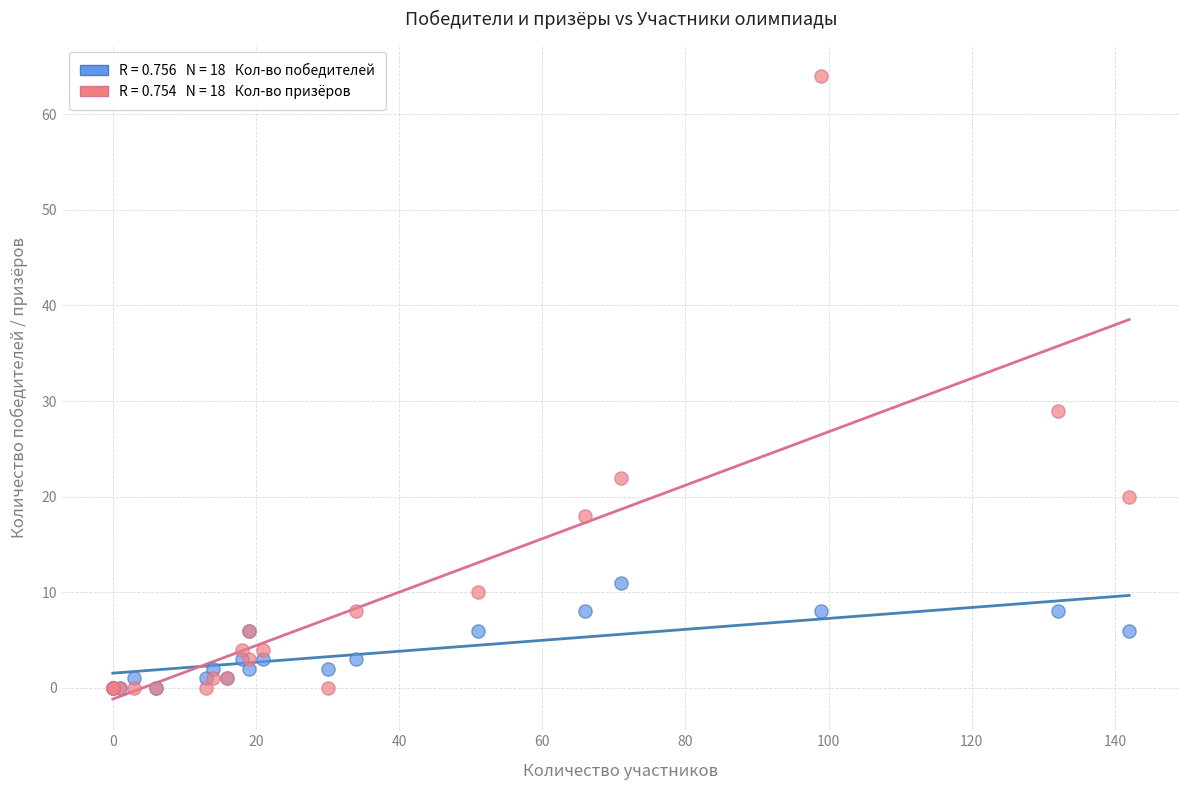

Across all series, what Y value is closest to 32?

29